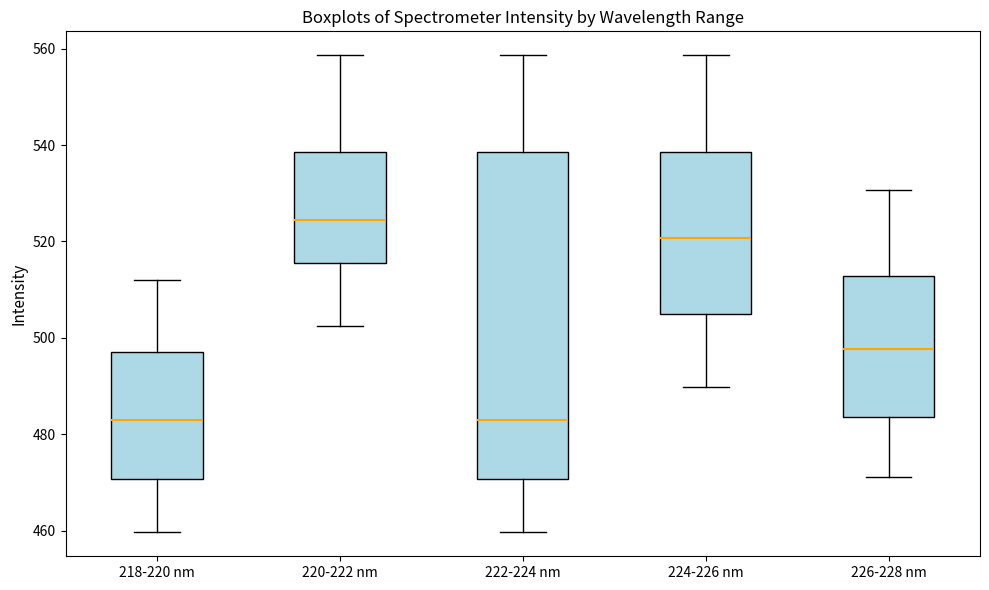

Reading left to right, read every box against the y-axis: the position of its median line, the range the box covers, and the ends of its whiskers. The values are not printed on the chart, so give them approximately, as read against the axis.

218-220 nm: median 482, box 470 to 498, whiskers 460 to 512
220-222 nm: median 524, box 516 to 538, whiskers 502 to 558
222-224 nm: median 482, box 470 to 538, whiskers 460 to 558
224-226 nm: median 520, box 504 to 538, whiskers 490 to 558
226-228 nm: median 498, box 484 to 512, whiskers 472 to 530